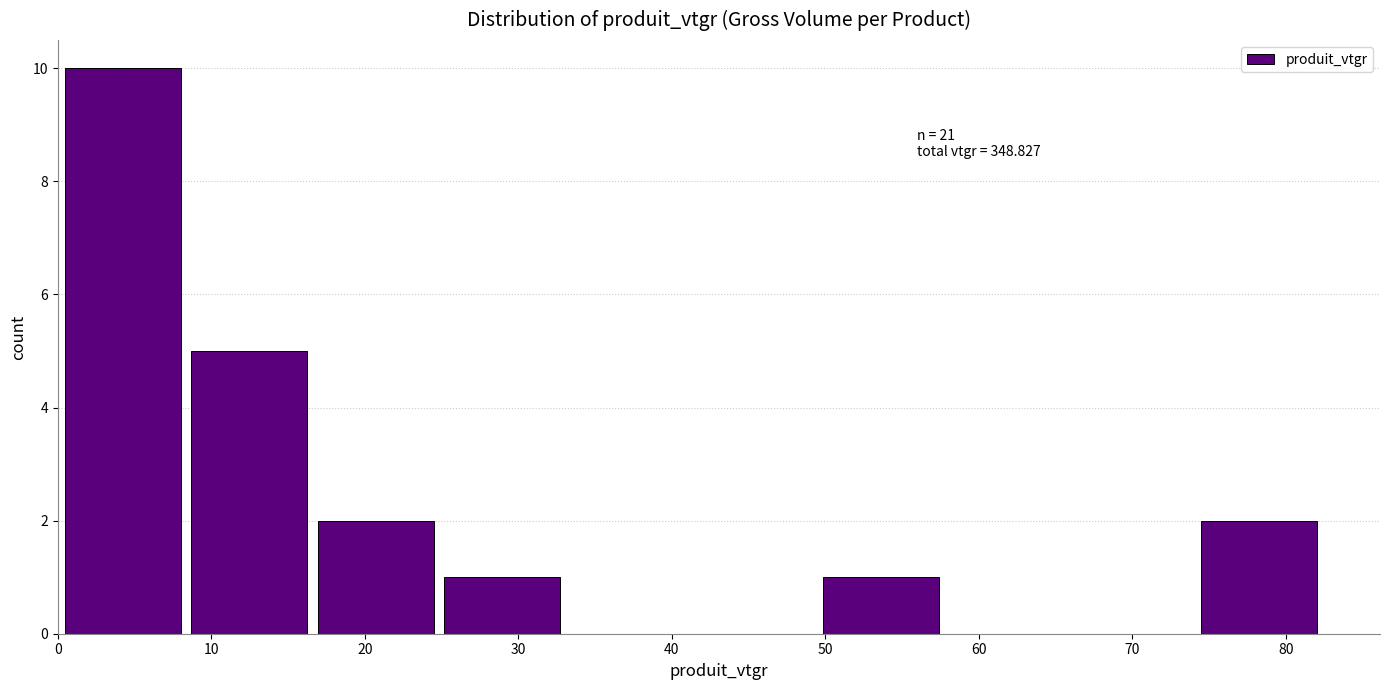

Which range on the x-axis has the tallest bar?

0 to 8